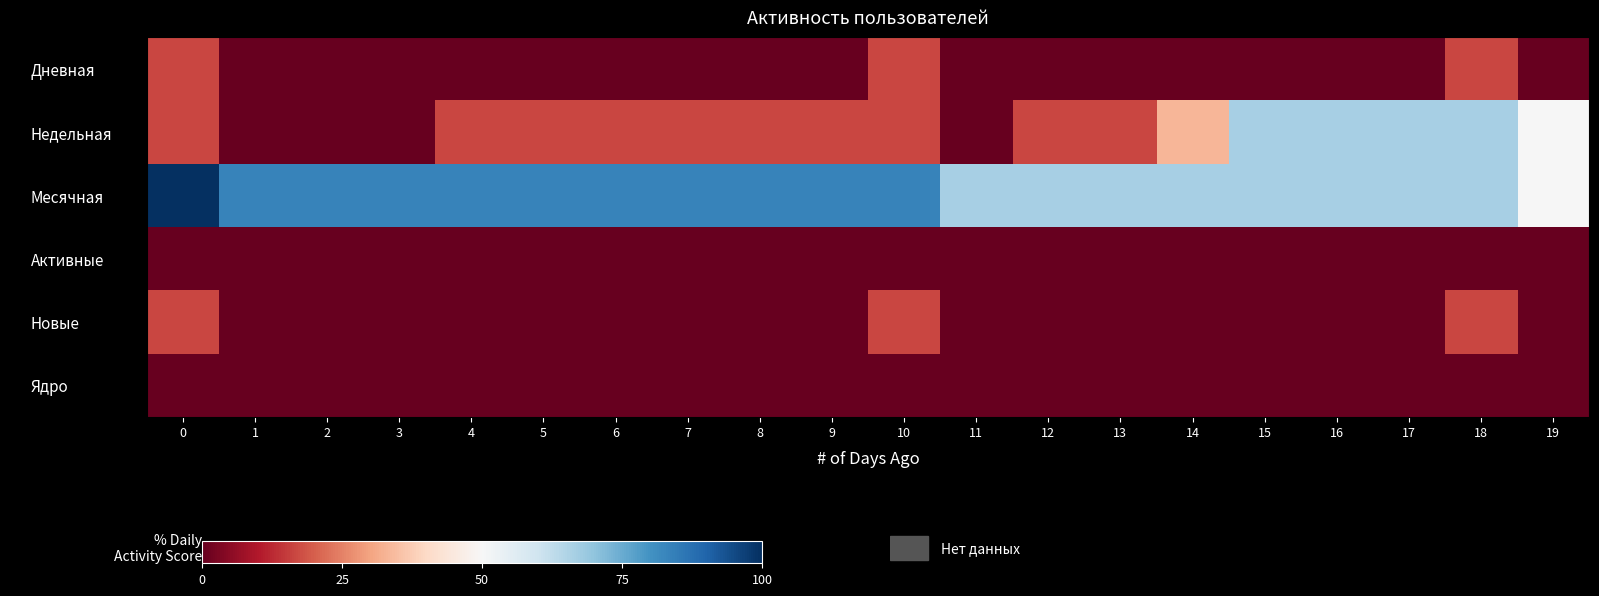

What is the total value across all series at 10?

133.3